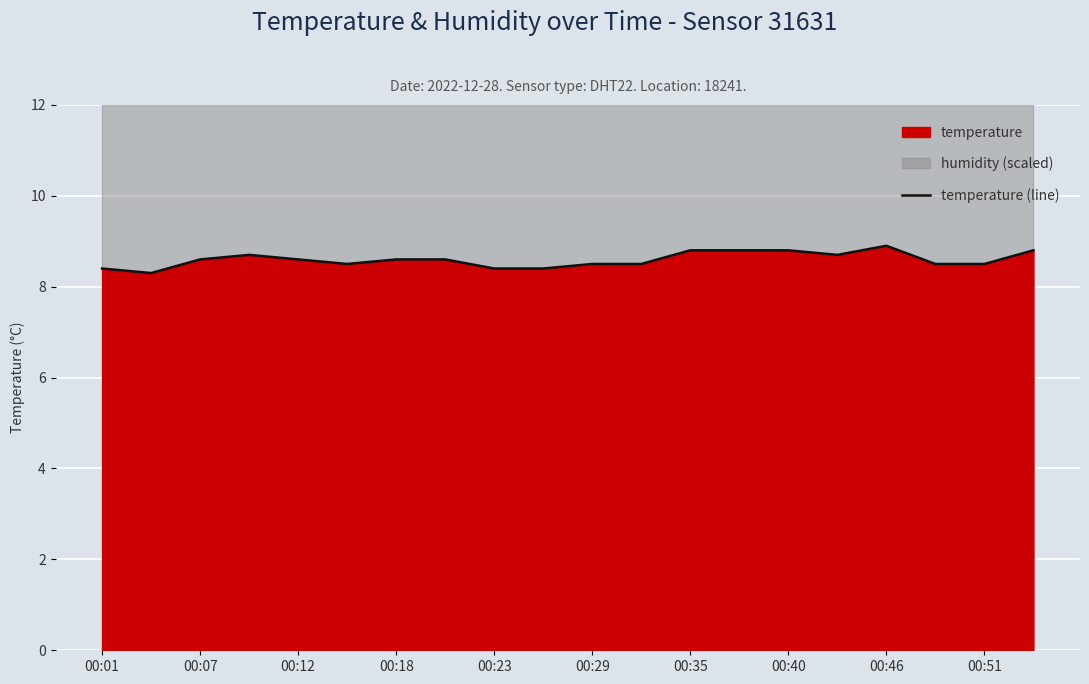

What is the value of the 3rd point from the left?

8.6